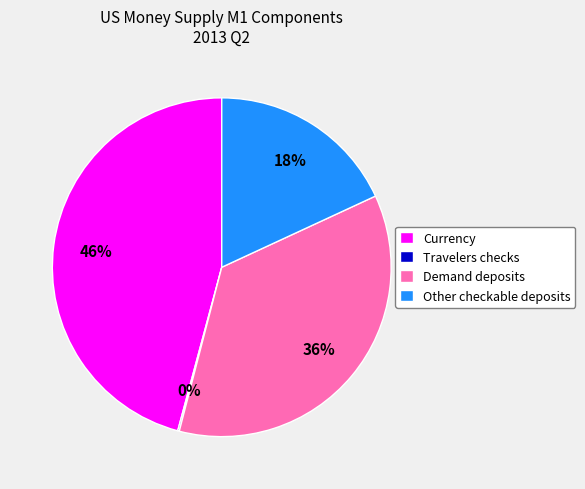

To the nearest percent, what is the average slice percentage?

25%